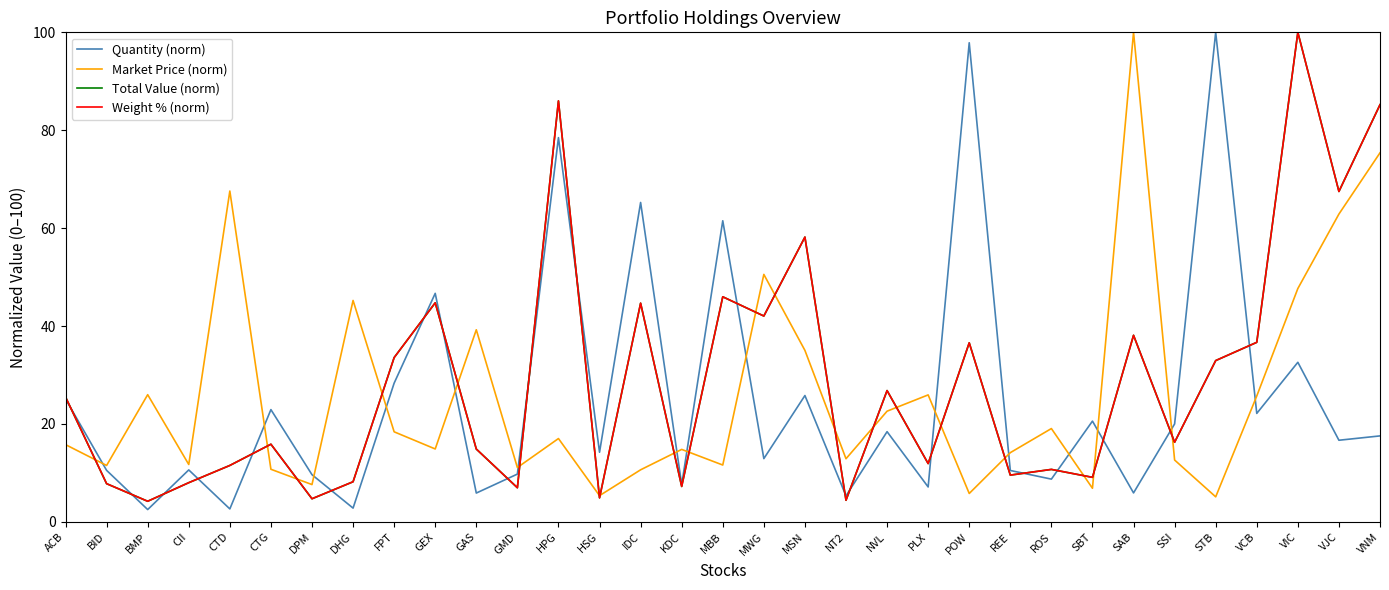

Which series changed the most between CTG and VJC?

Market Price (norm)